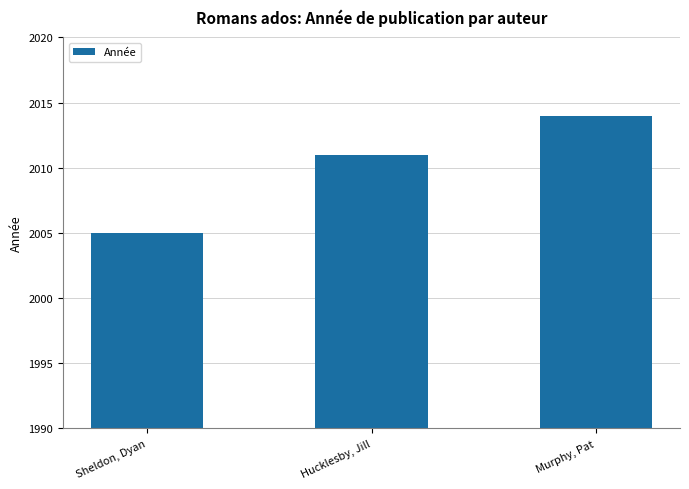

Read the value at Hucklesby, Jill.

2011